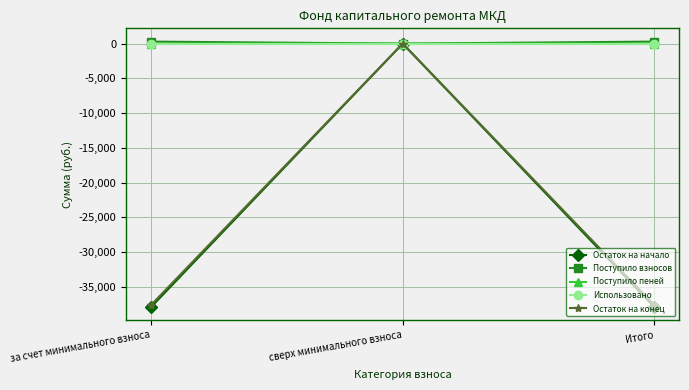

Does the chart display data point markers on the line(s)?

Yes